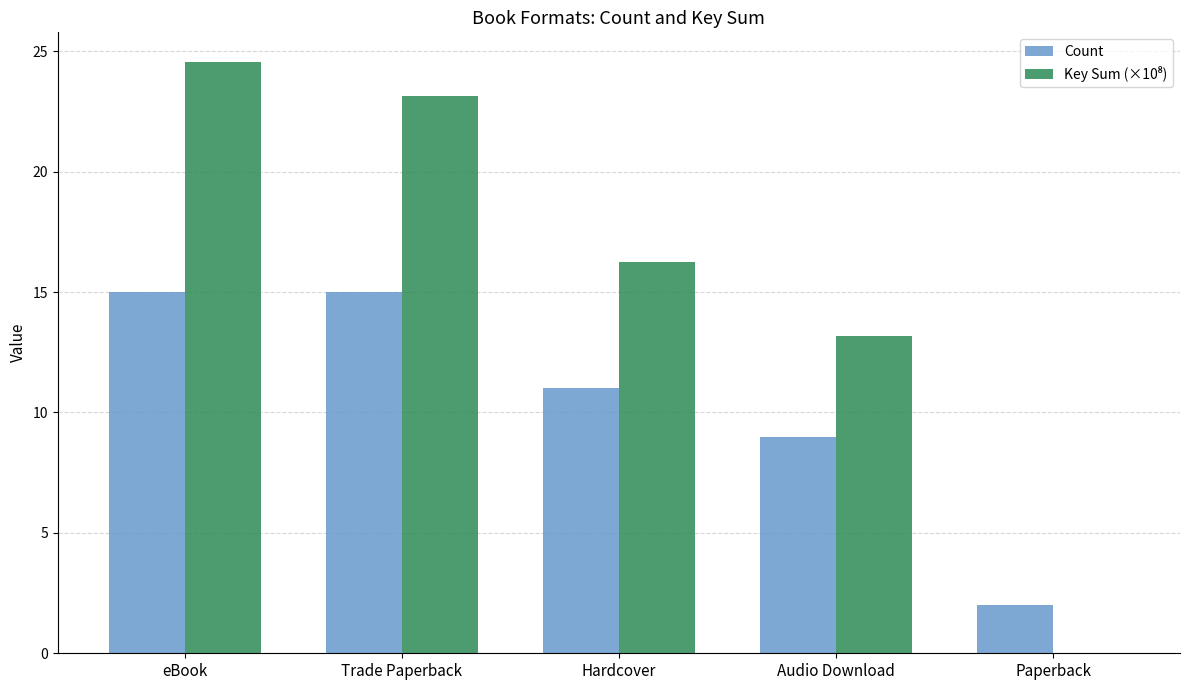

What is the sum of all Count values?

52.0